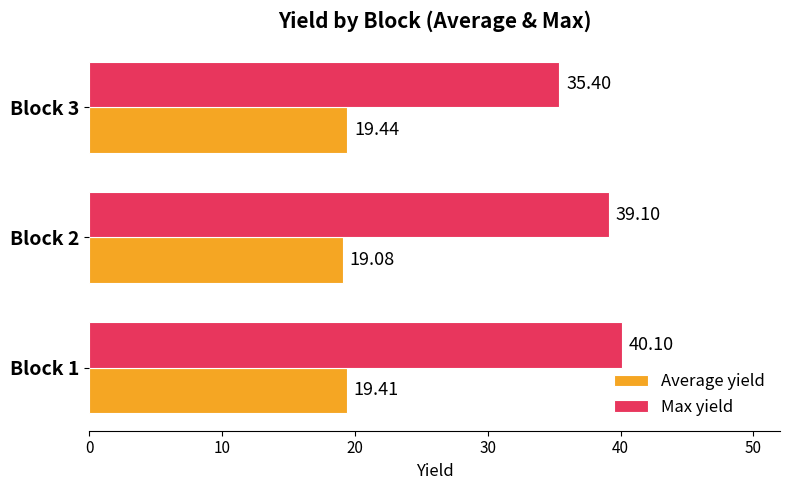

How many values in the Max yield series are below 39?

1